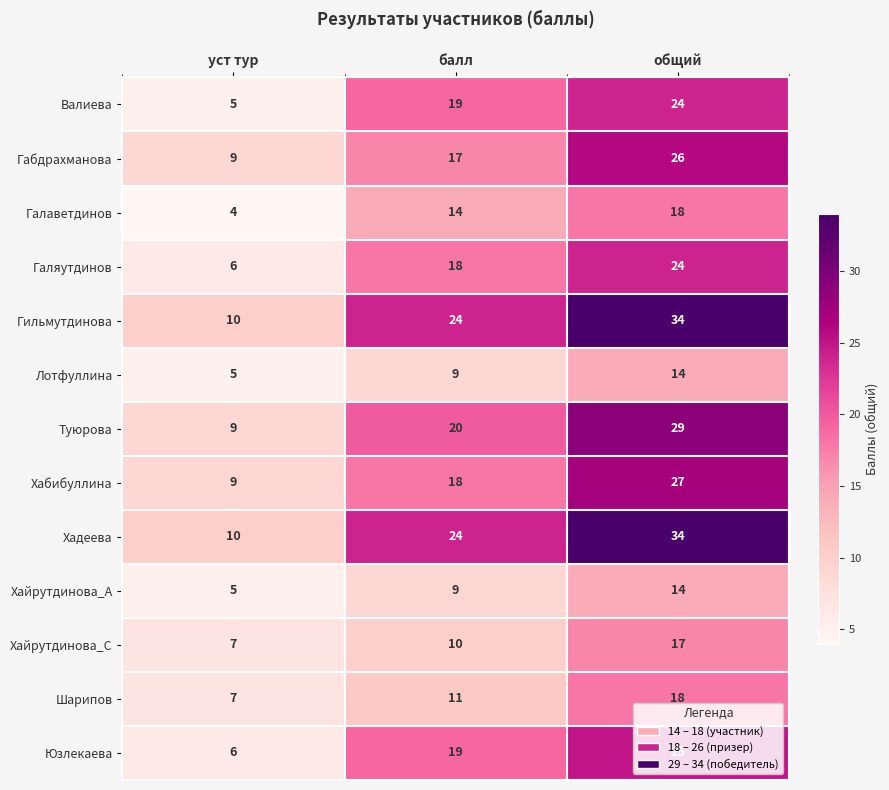

Is the value of Шарипов at уст тур greater than the value of Хабибуллина at общий?

No